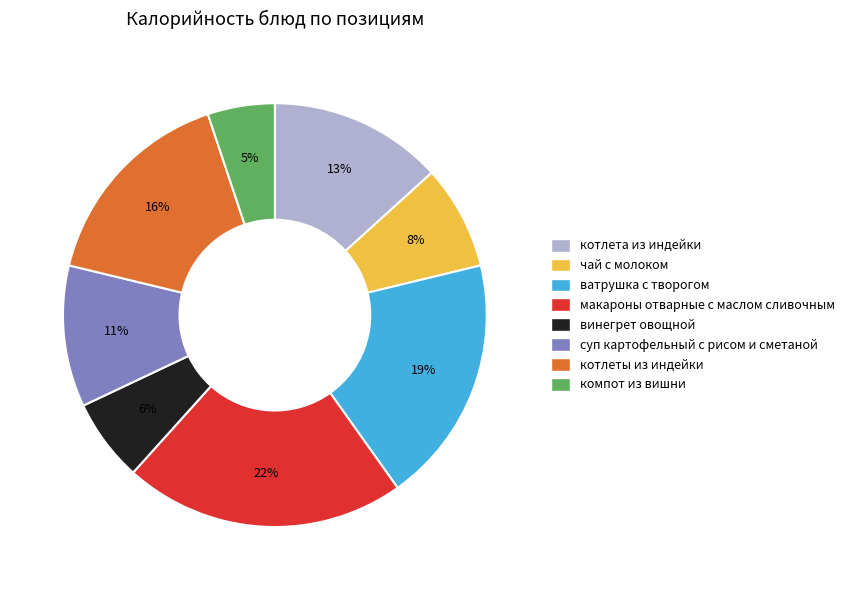

To the nearest percent, what is the combined percentage of винегрет овощной and котлеты из индейки?

22%